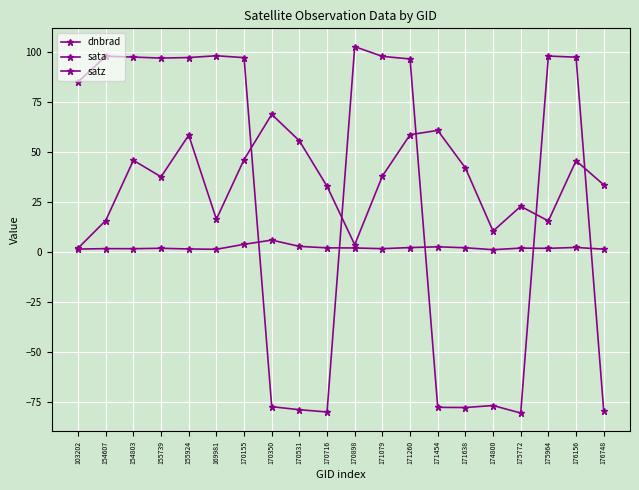

What value does the satz series have at 171638?

42.0